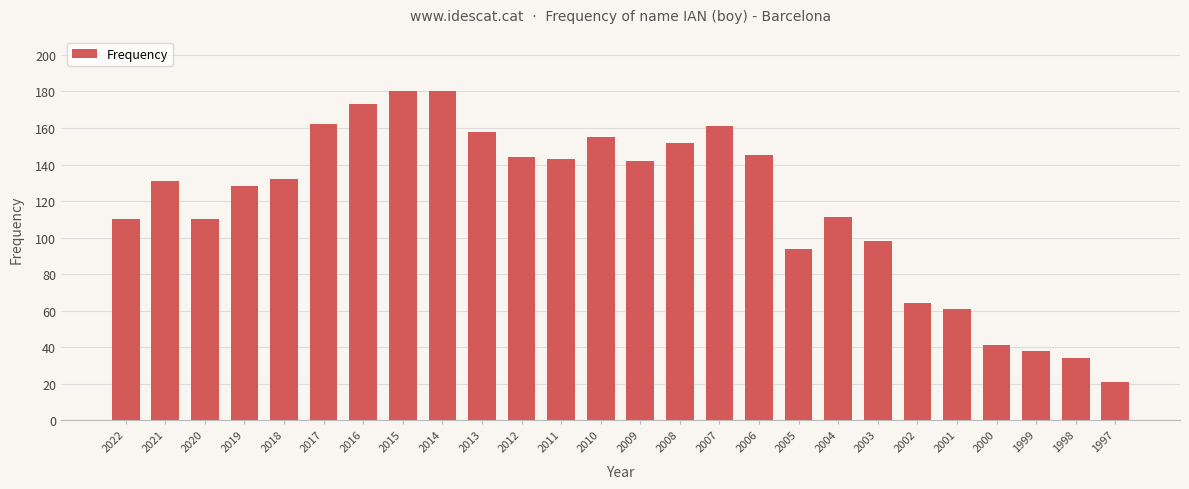

What is the smallest value displayed?

21